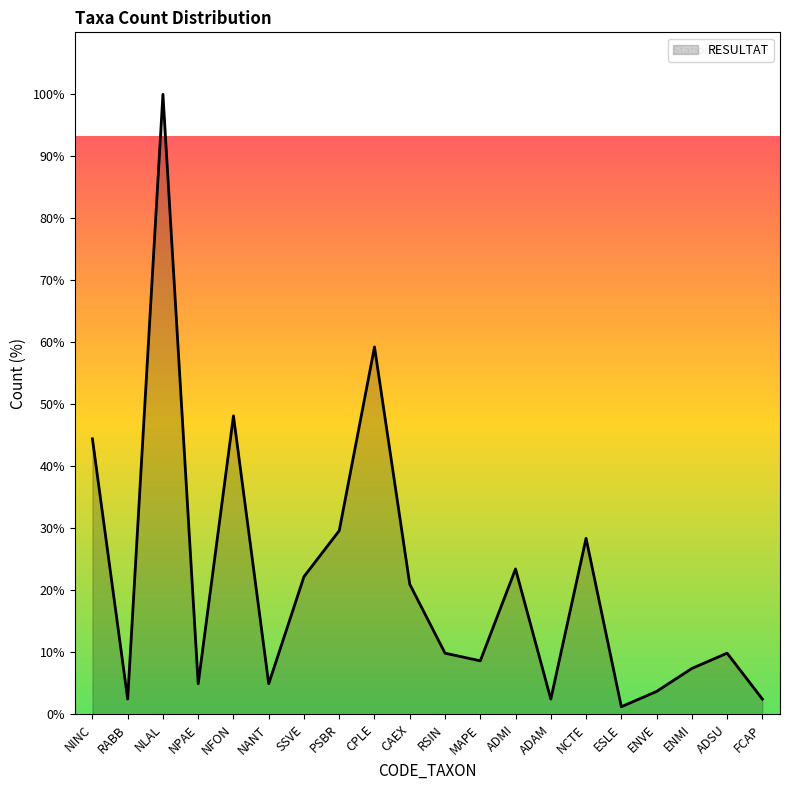

How many lines are shown in the chart?

1